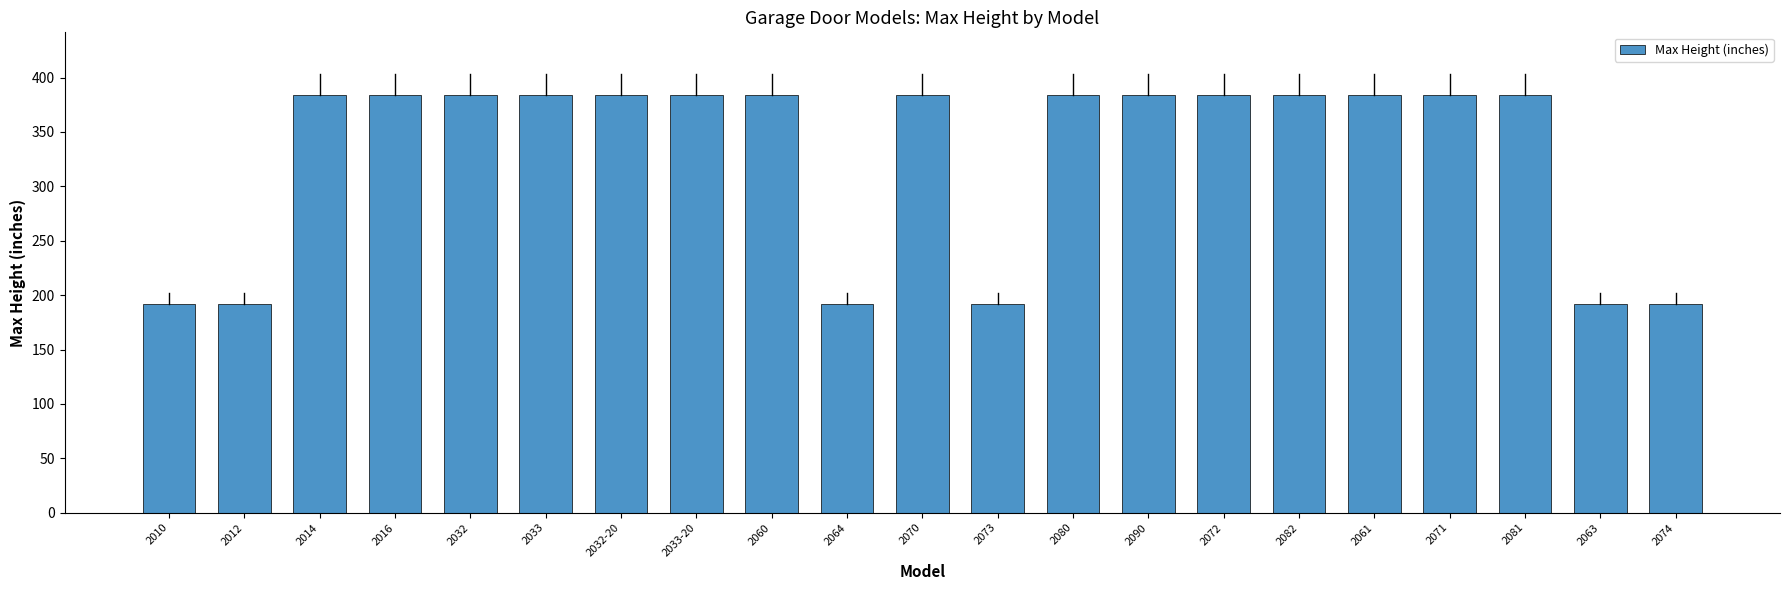

What is the label of the 2nd bar from the right?

2063